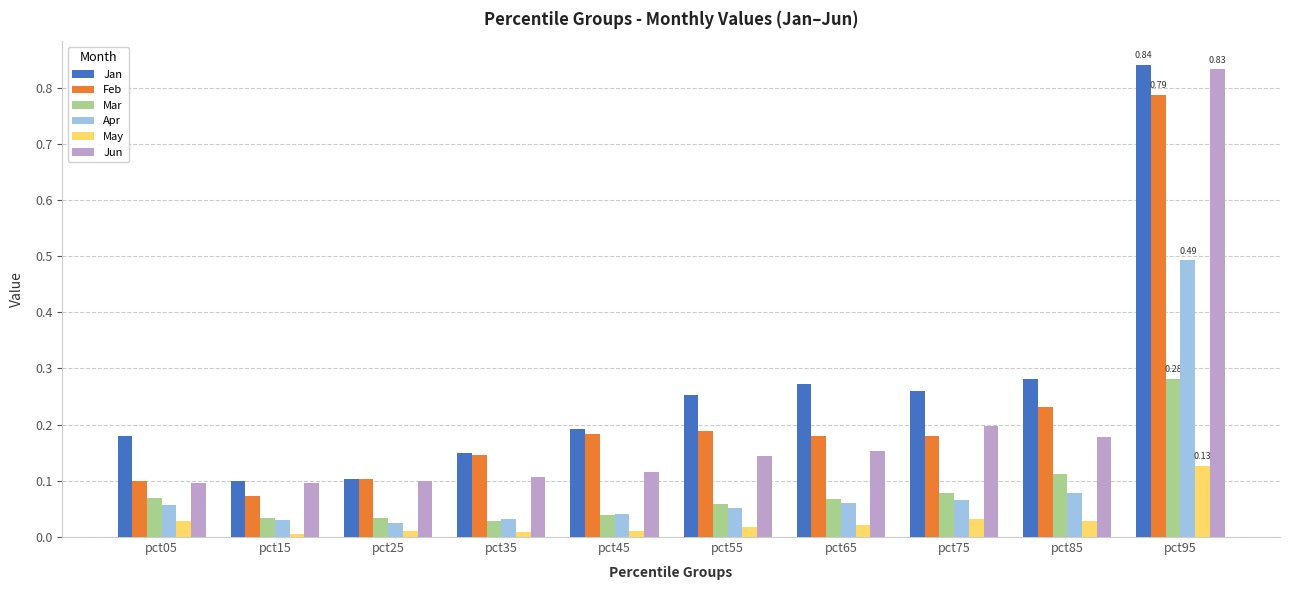

At which category is the sum across all series the highest?

pct95